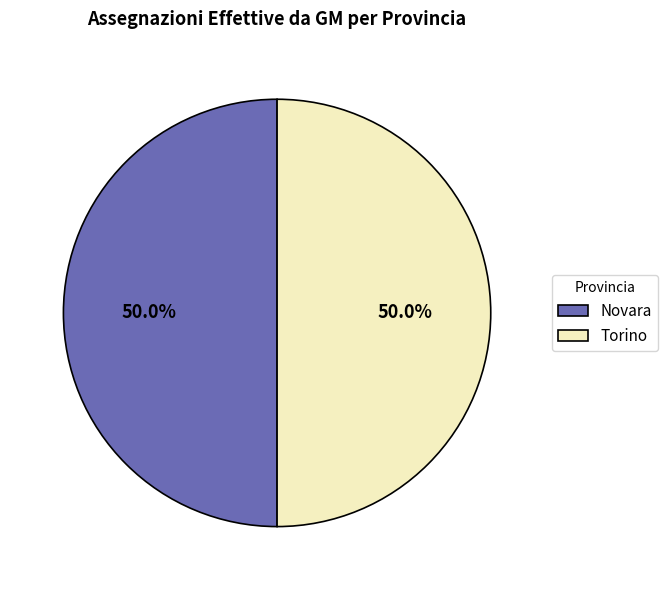

Combined, do Novara and Torino account for over 50%?

Yes